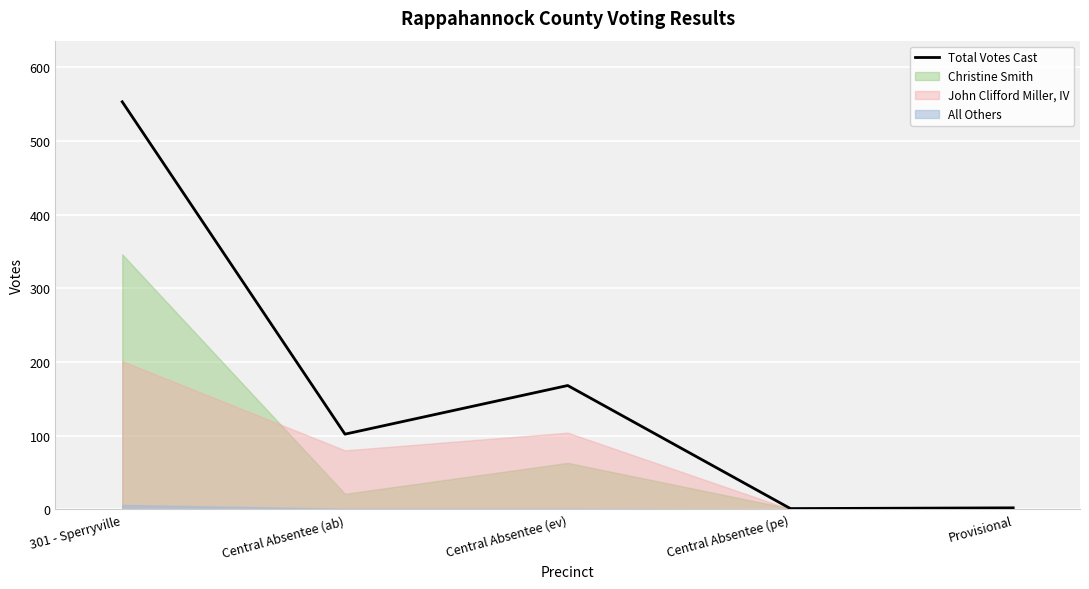

What is the change in value from 301 - Sperryville to Central Absentee (ev)?

-385